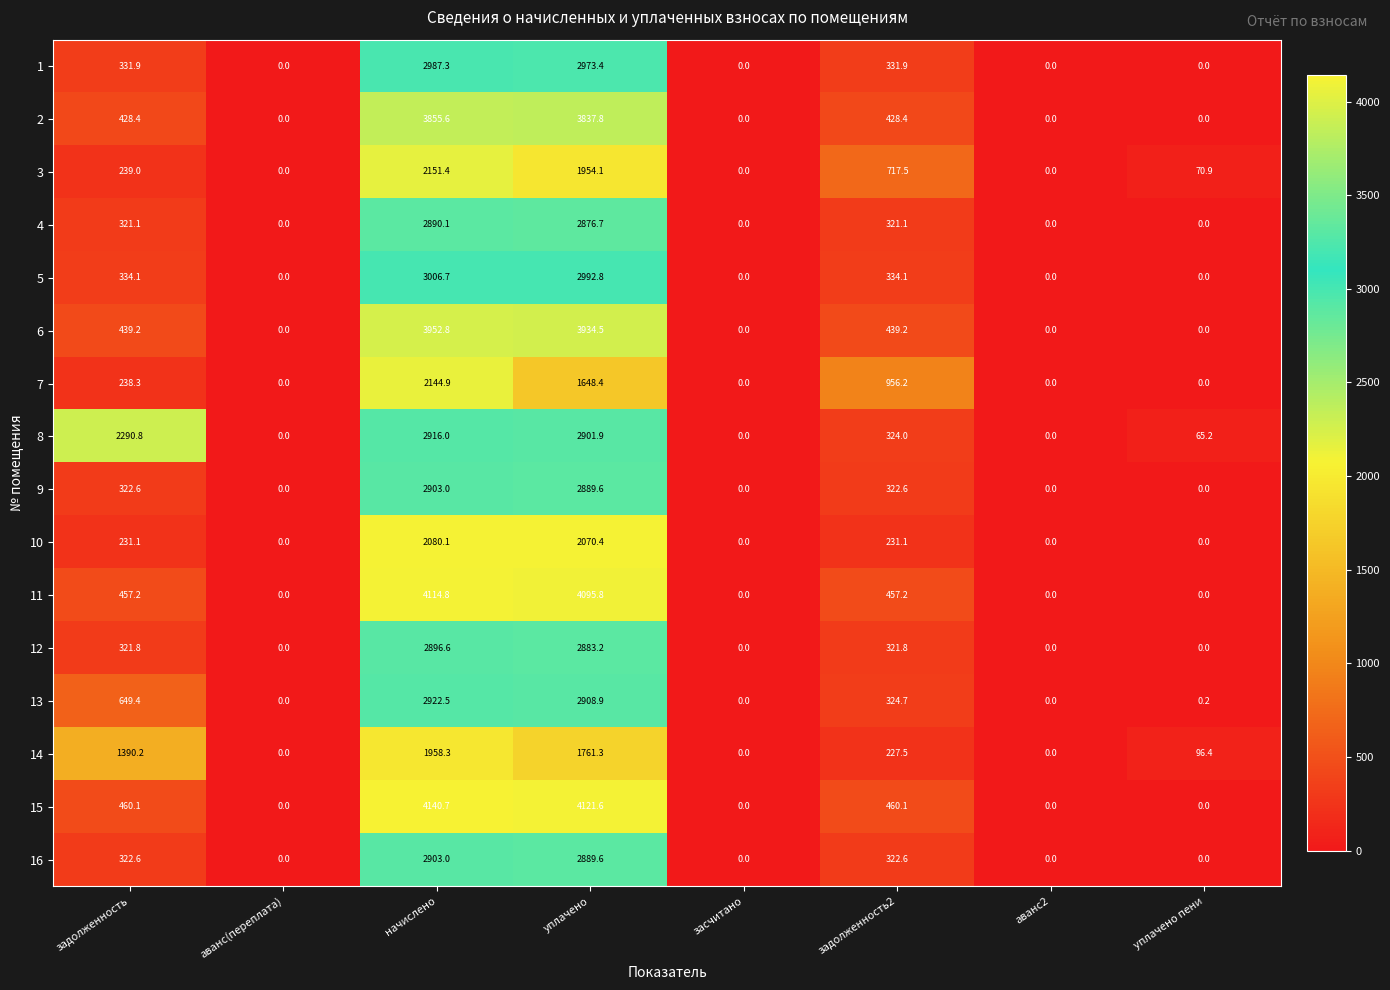

How many values in 10 are above zero?

4